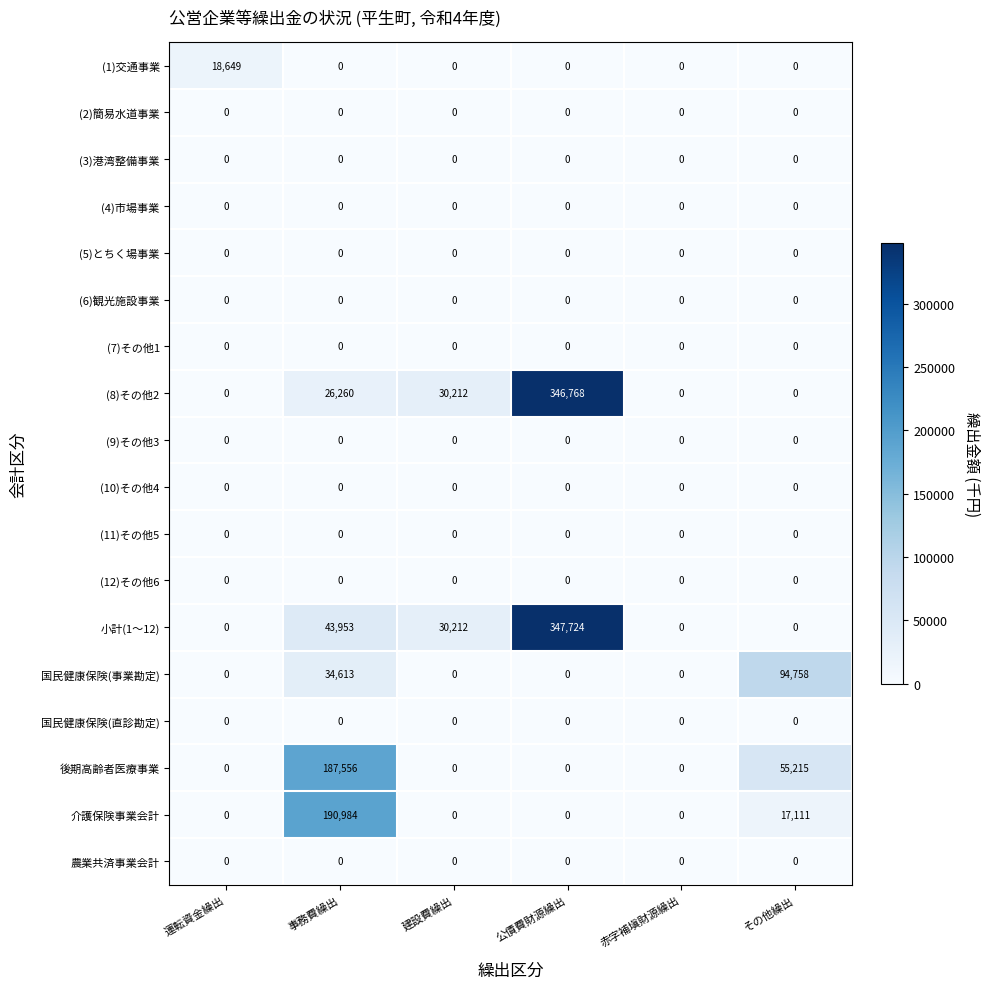

Is the value of 小計(1～12) at 事務費繰出 greater than the value of (7)その他1 at 建設費繰出?

Yes